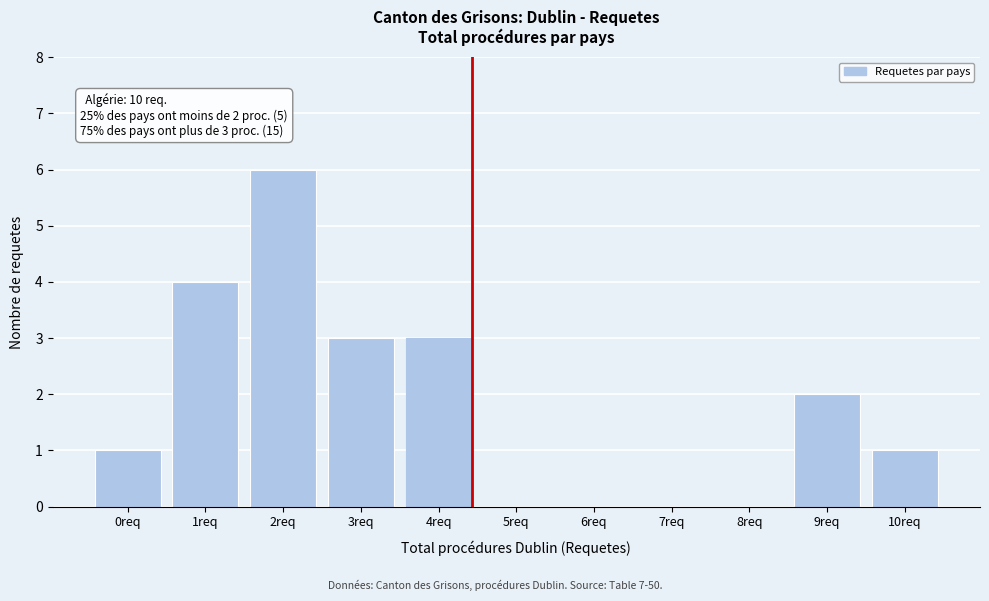

Reading left to right, transcribe all the data shown in this chart.

0req=1	1req=4	2req=6	3req=3	4req=3	5req=0	6req=0	7req=0	8req=0	9req=2	10req=1